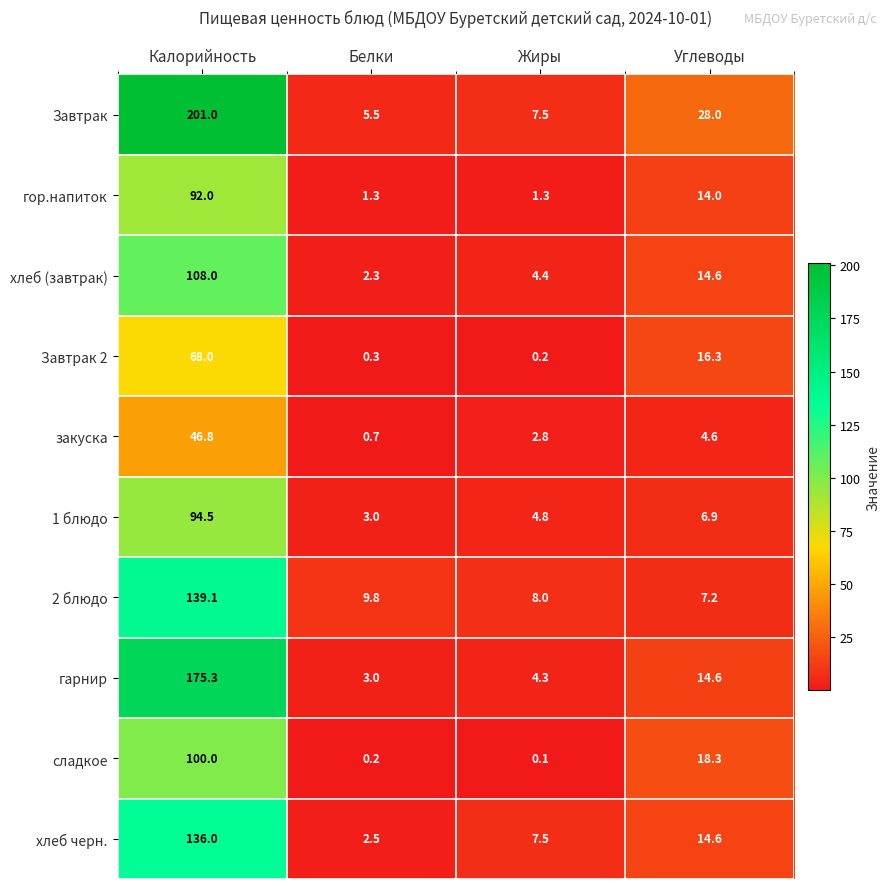

Which series changed the most between Жиры and Углеводы?

Завтрак